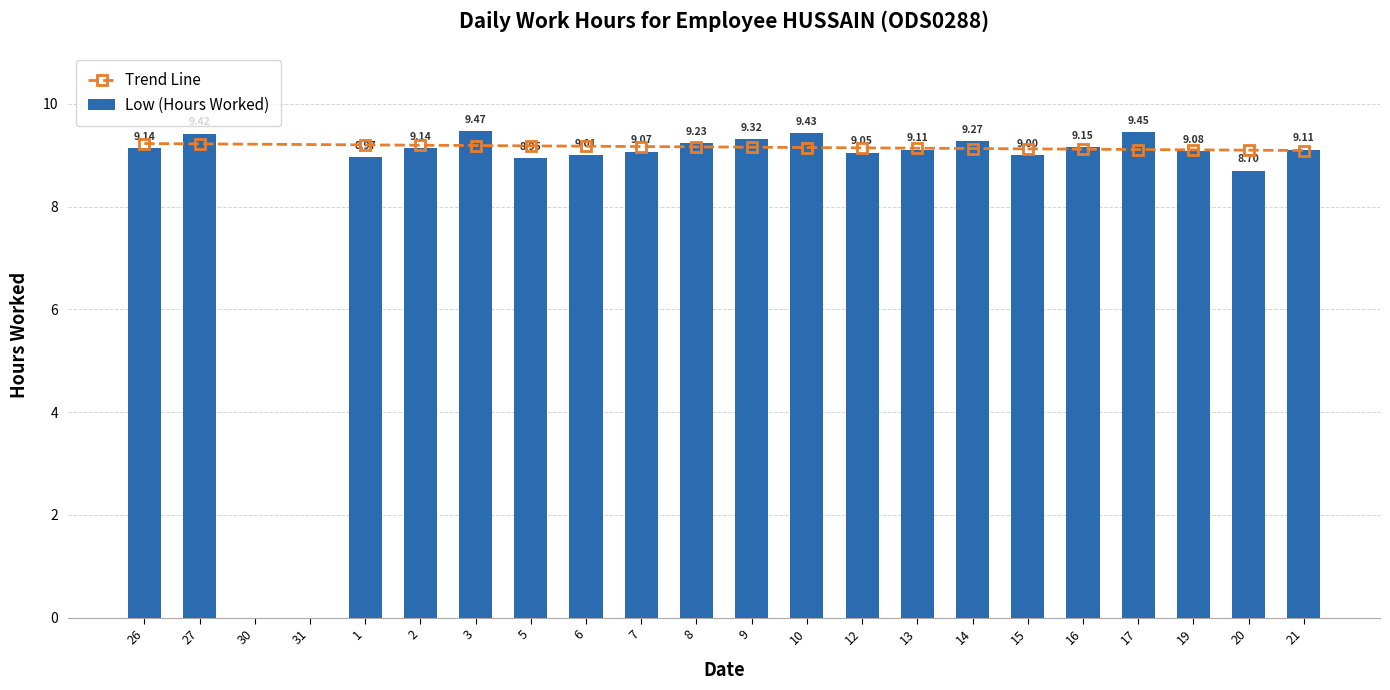

Reading left to right, list all the values displayed in this chart.

26=9.1	27=9.4	30=0.0	31=0.0	1=9.0	2=9.1	3=9.5	5=8.9	6=9.0	7=9.1	8=9.2	9=9.3	10=9.4	12=9.1	13=9.1	14=9.3	15=9.0	16=9.2	17=9.4	19=9.1	20=8.7	21=9.1